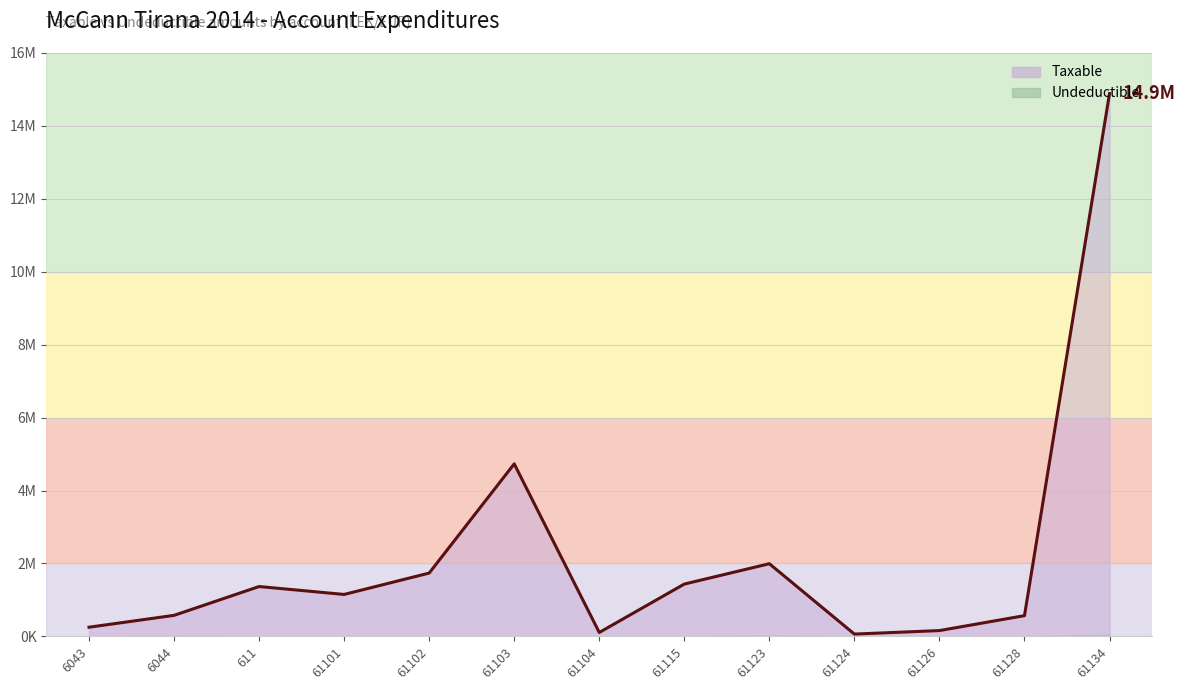

Approximately how many times larger is the value at 61102 compared to 61123?

0.9